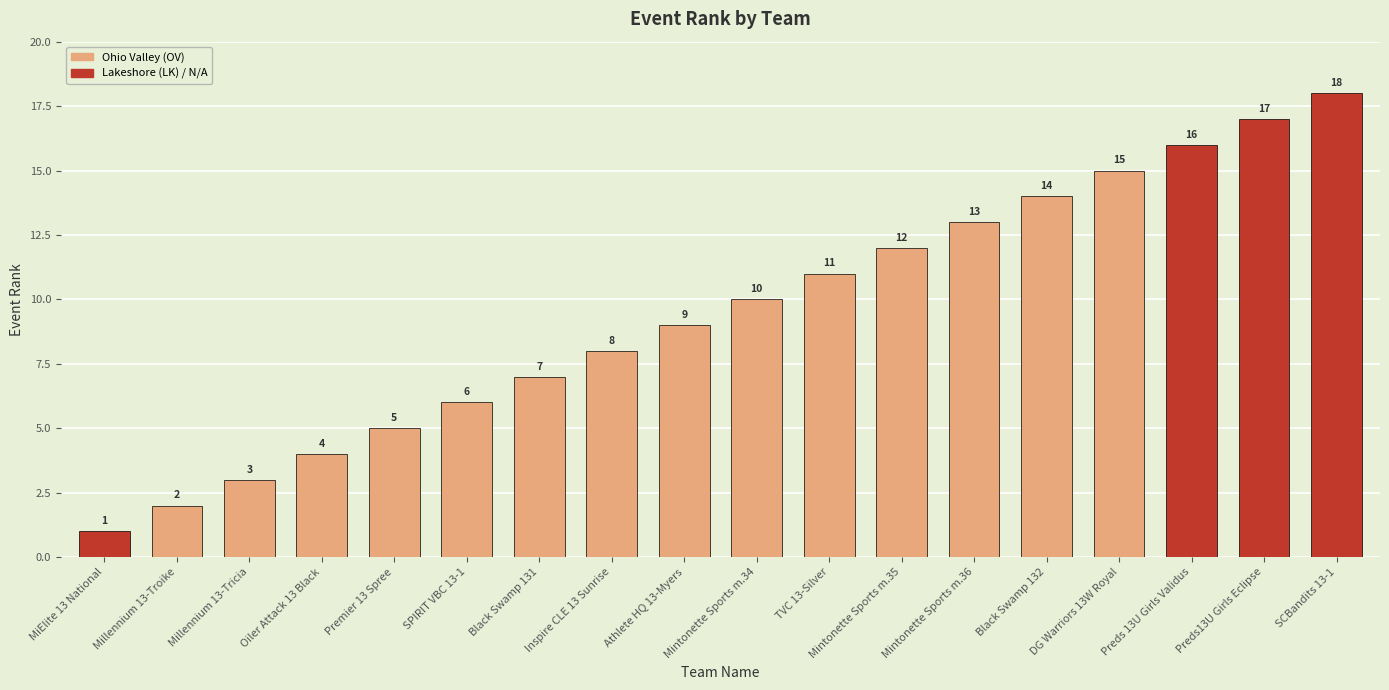

What is the label of the 17th bar from the right?

Millennium 13-Troike